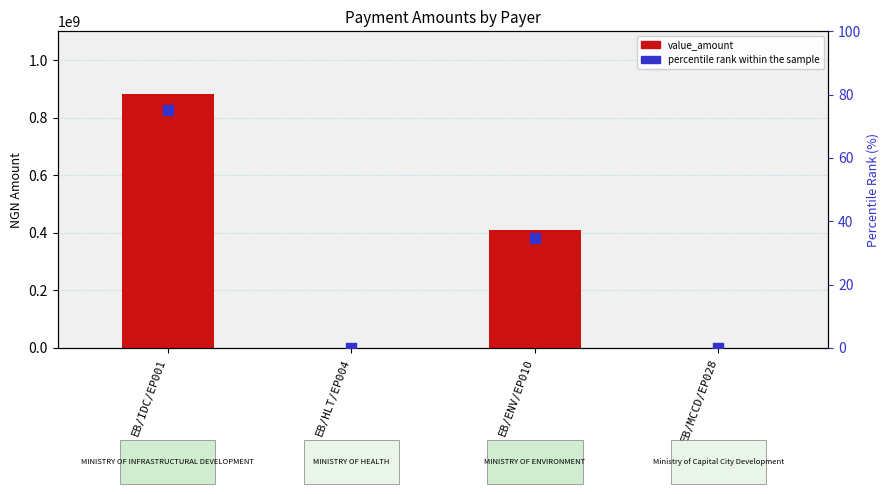

At which category is the sum across all series the highest?

EB/IDC/EP001